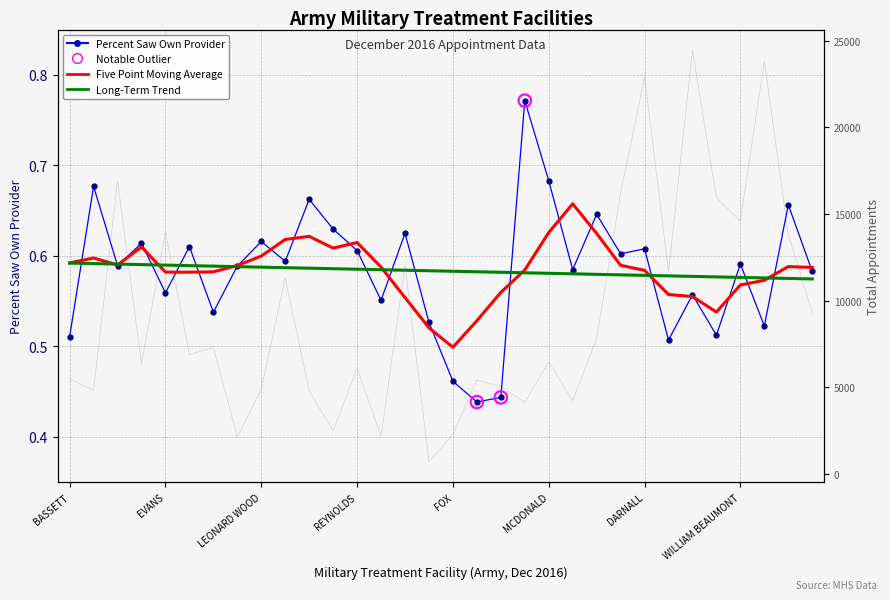

Which series has the largest total across all categories?

appointments